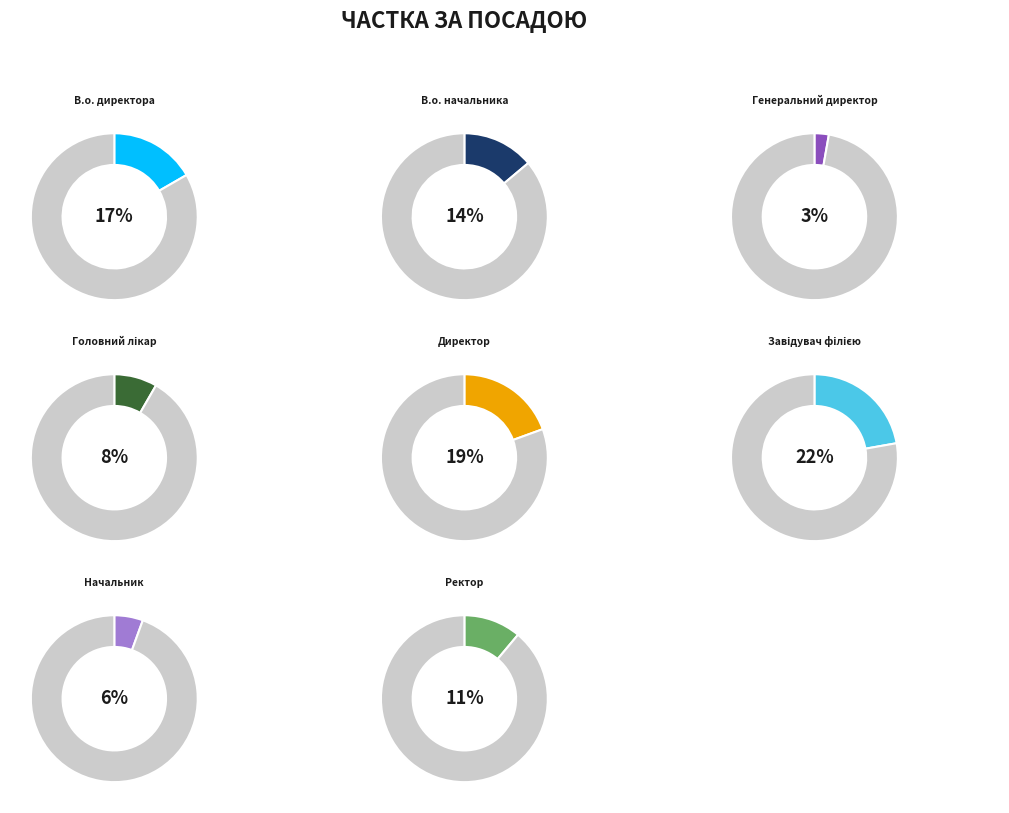

To the nearest percent, what is the combined percentage of Генеральний директор and В.о. начальника?

17%